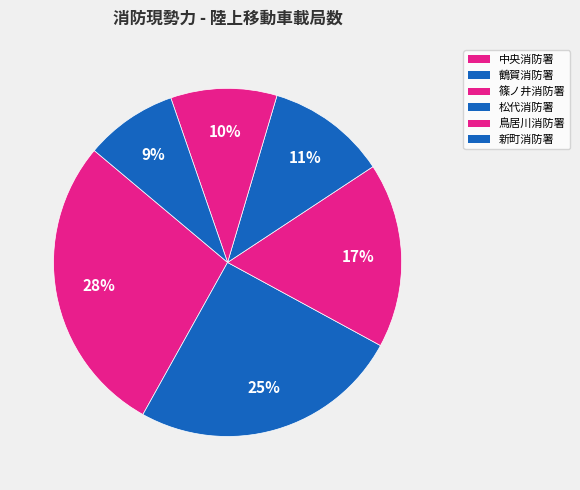

Is 松代消防署 the majority of the pie?

No